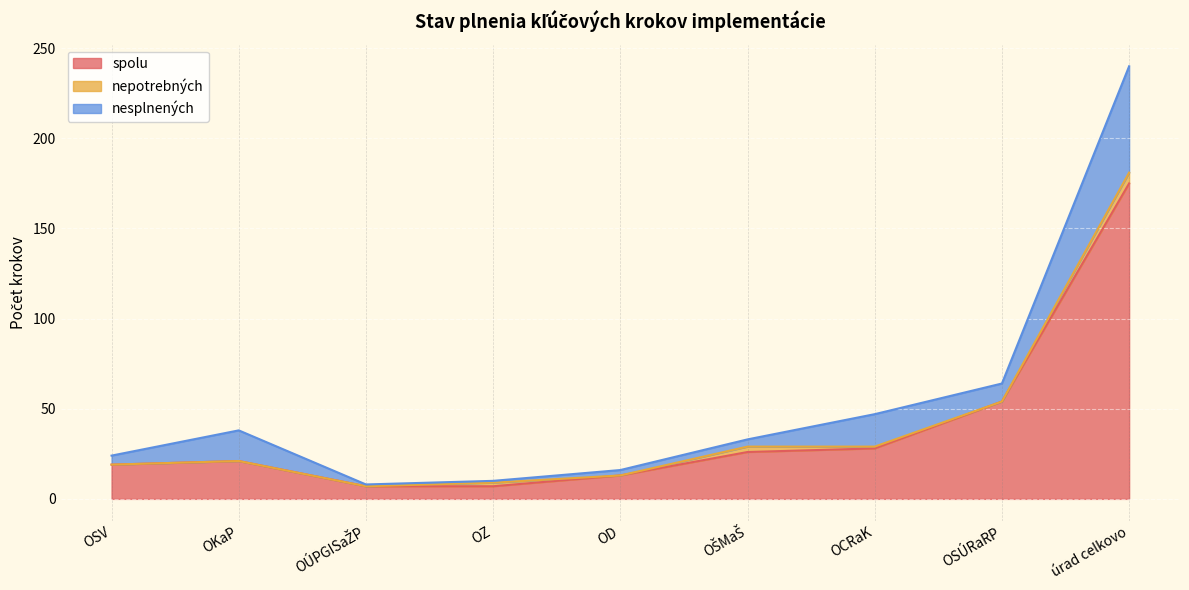

How many series are shown in this chart?

3